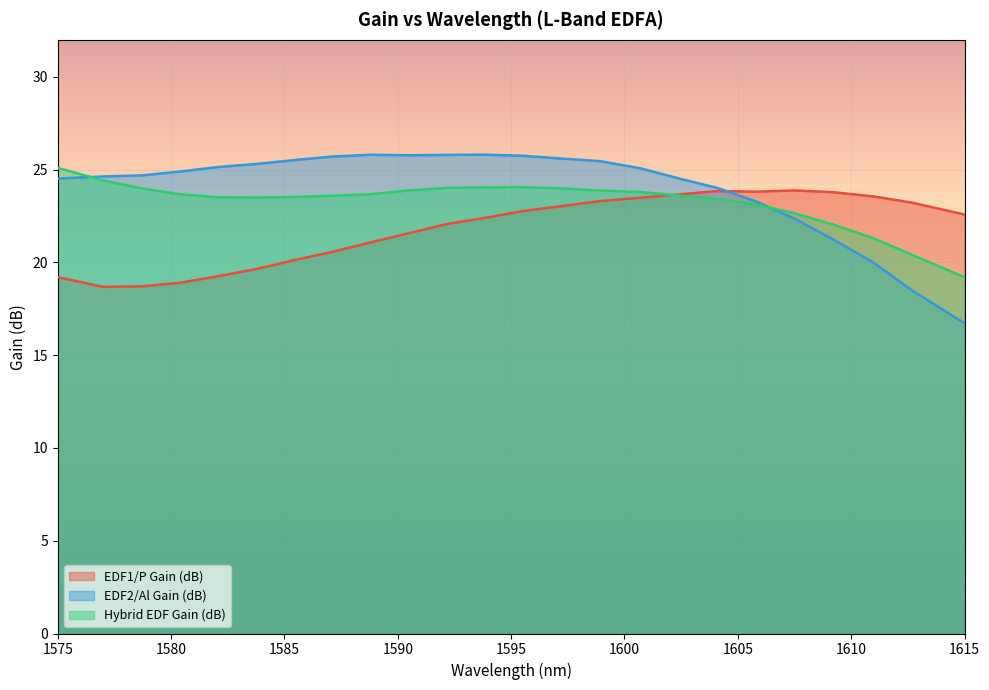

Where is the first local maximum for EDF1/P Gain (dB)?

1604.1